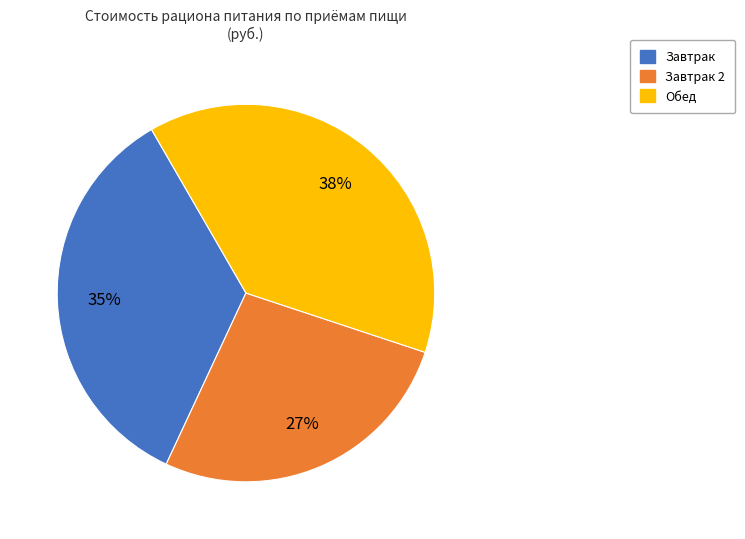

Is there a majority slice in this chart?

No